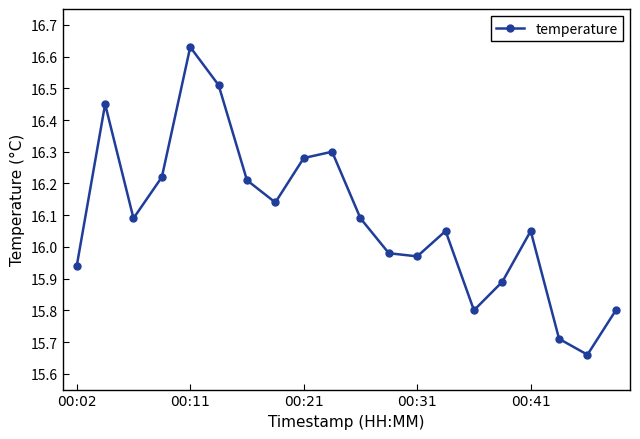

How many interior local valleys (lower than both neighbors) does the data have?

5